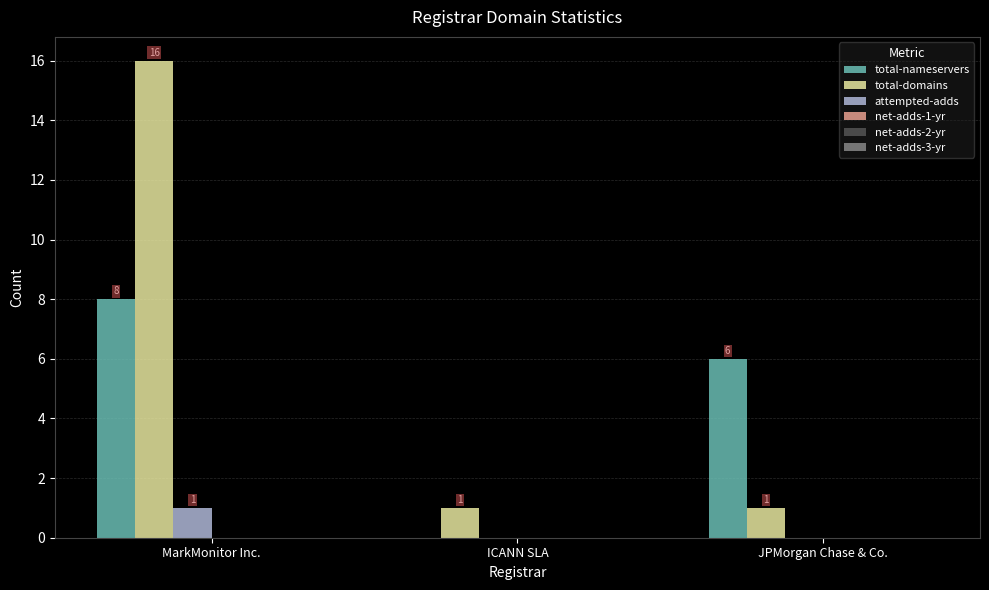

Is it true that attempted-adds equals 0 at ICANN SLA?

True